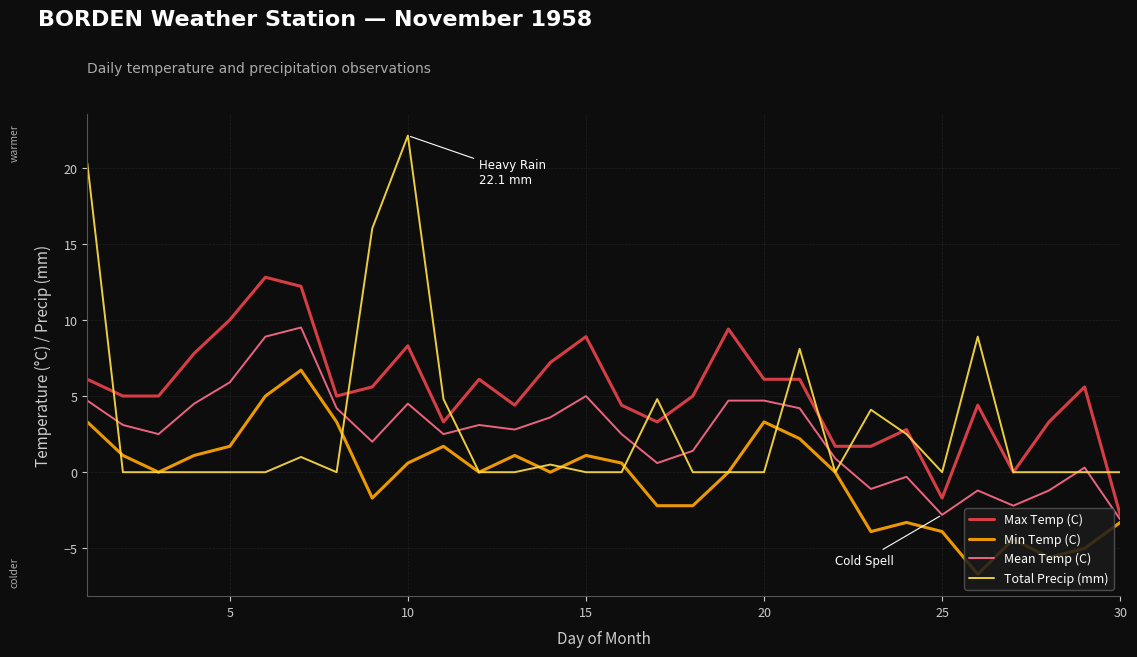

Which series has the largest total across all categories?

Max Temp (C)